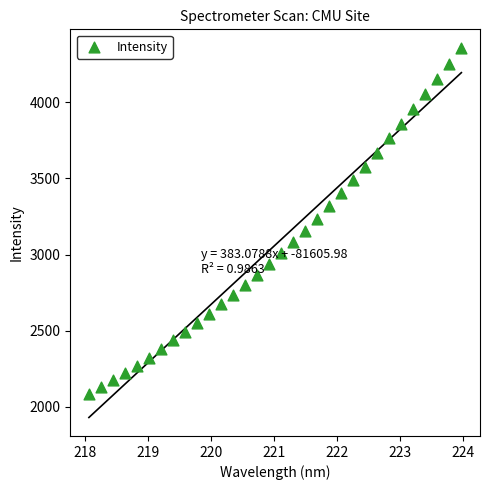

What is the range of X values (max minus min)?

5.9